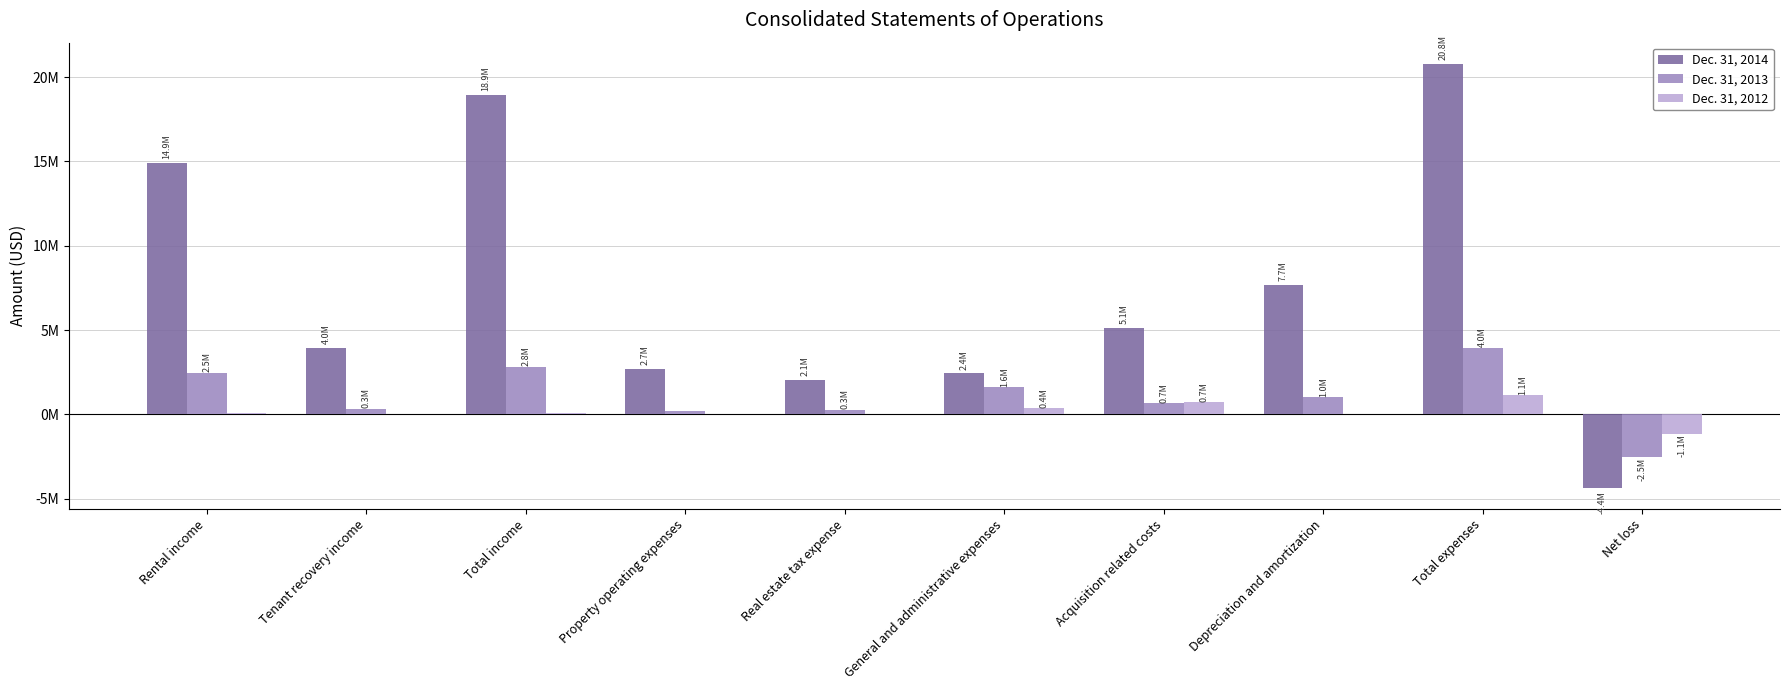

What is the sum of the Dec. 31, 2013 values at Total expenses and Real estate tax expense?

4229205